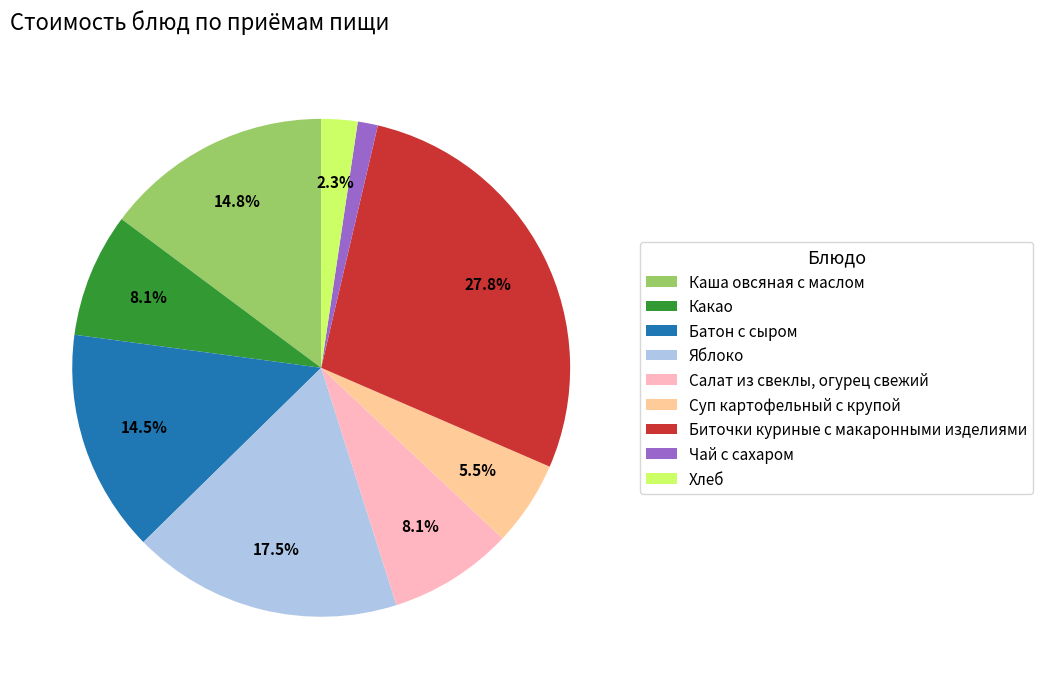

To the nearest percent, what is the average slice percentage?

11%